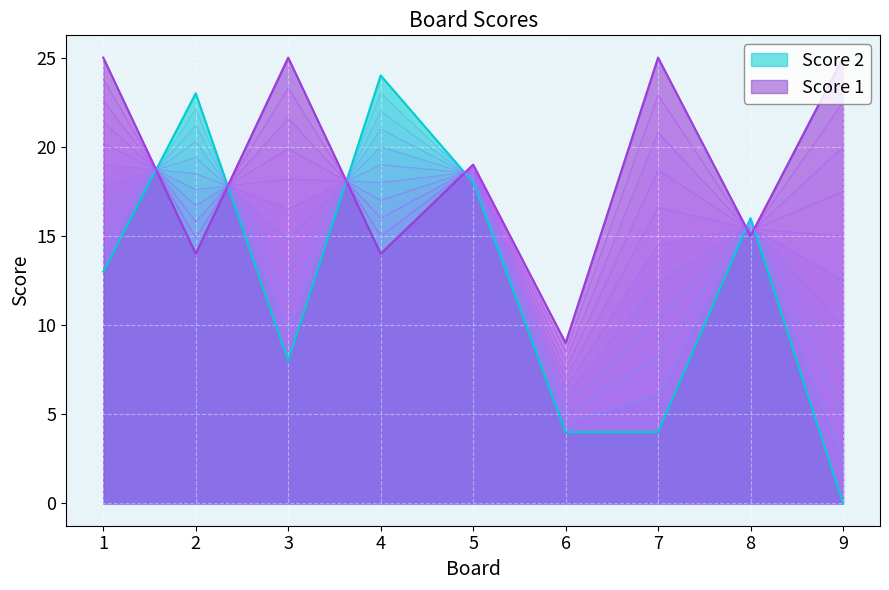

Where do Score 2 and Score 1 first cross each other?

1 and 2